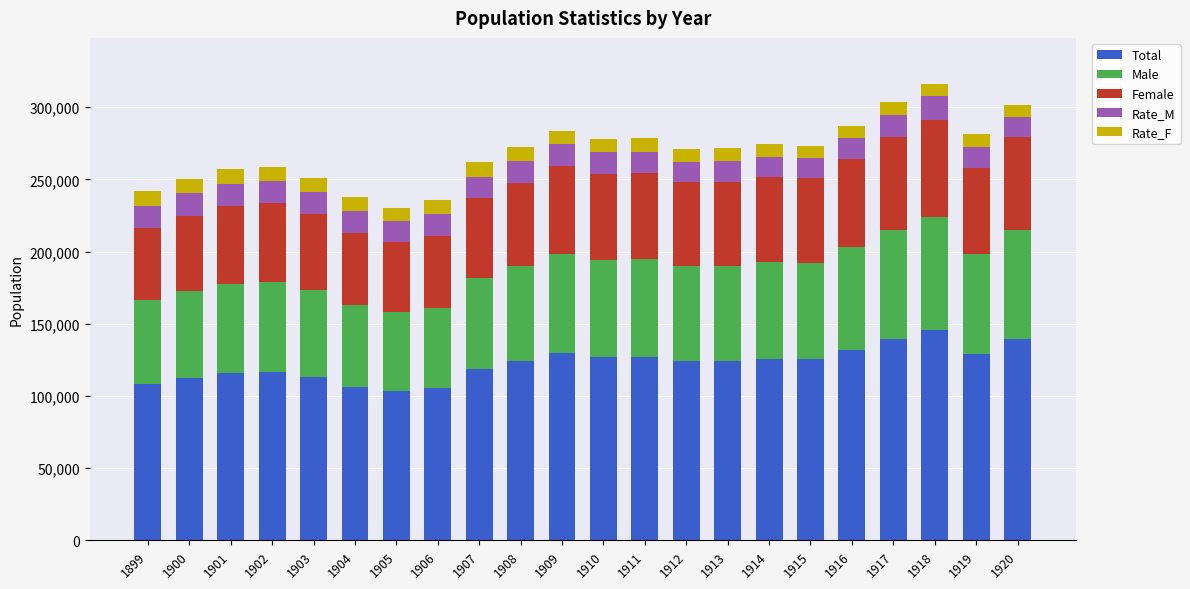

What are all the series names shown in the legend?

Total, Male, Female, Rate_M, Rate_F